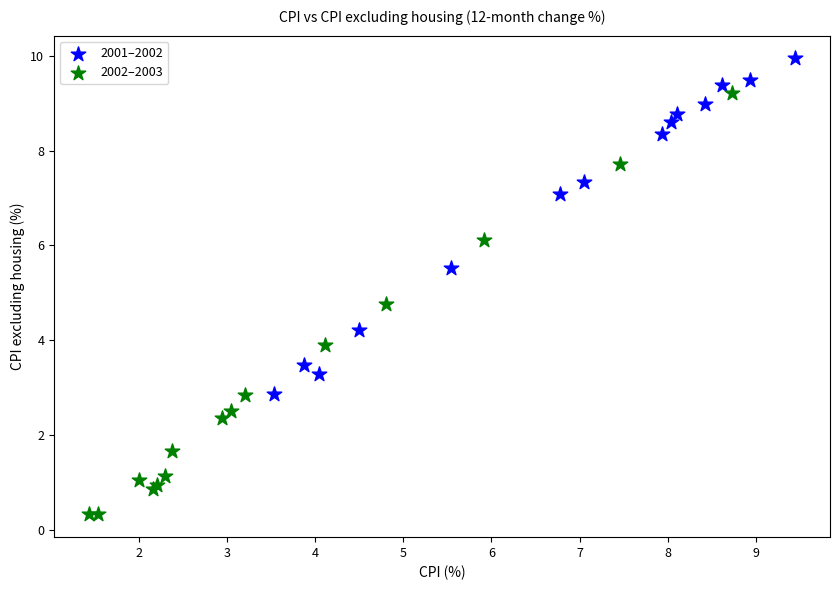

Which series has the widest spread of Y values?

2002–2003